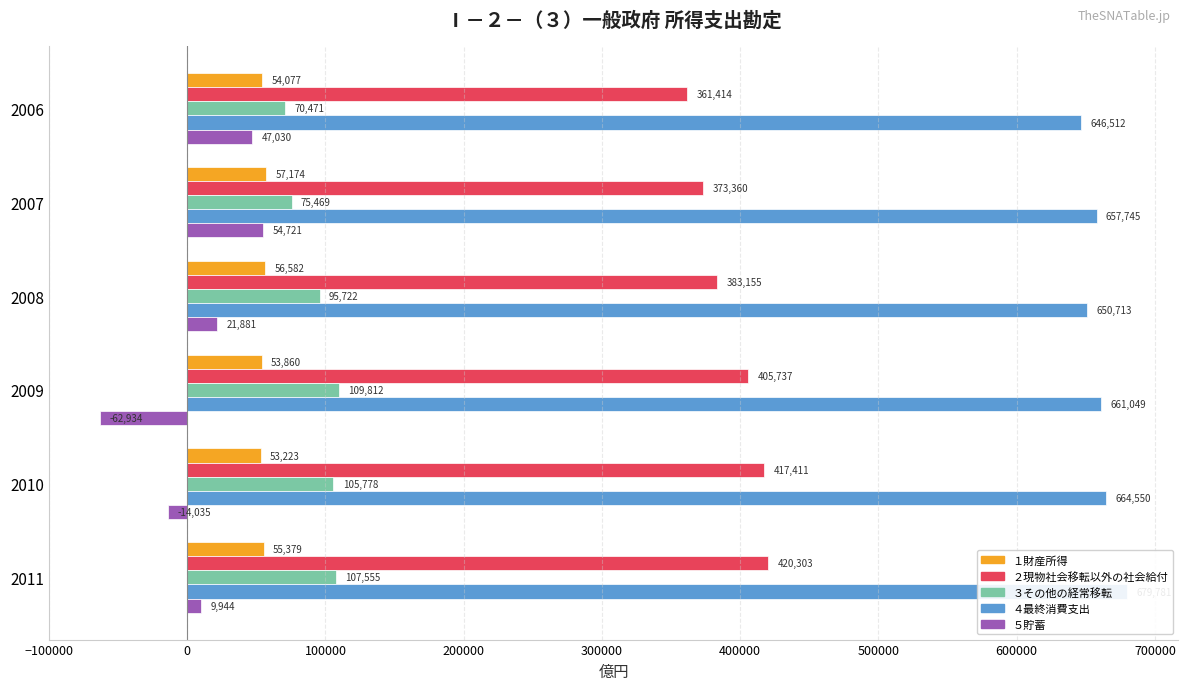

At how many categories does at least one series exceed 532622?

6